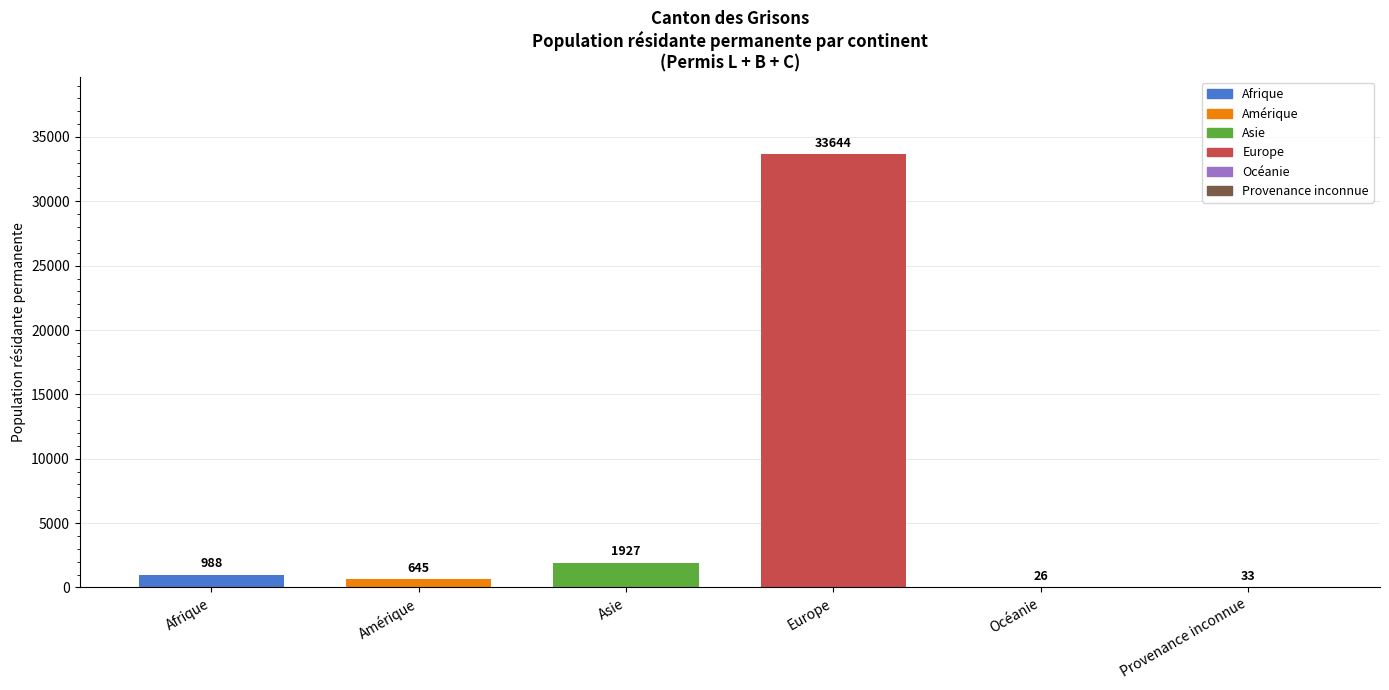

What is the sum of all values?

37263